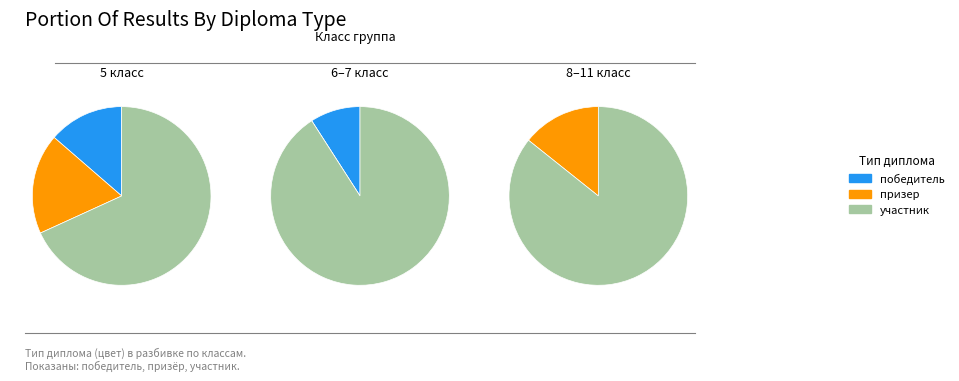

How many segments does this pie chart have?

3